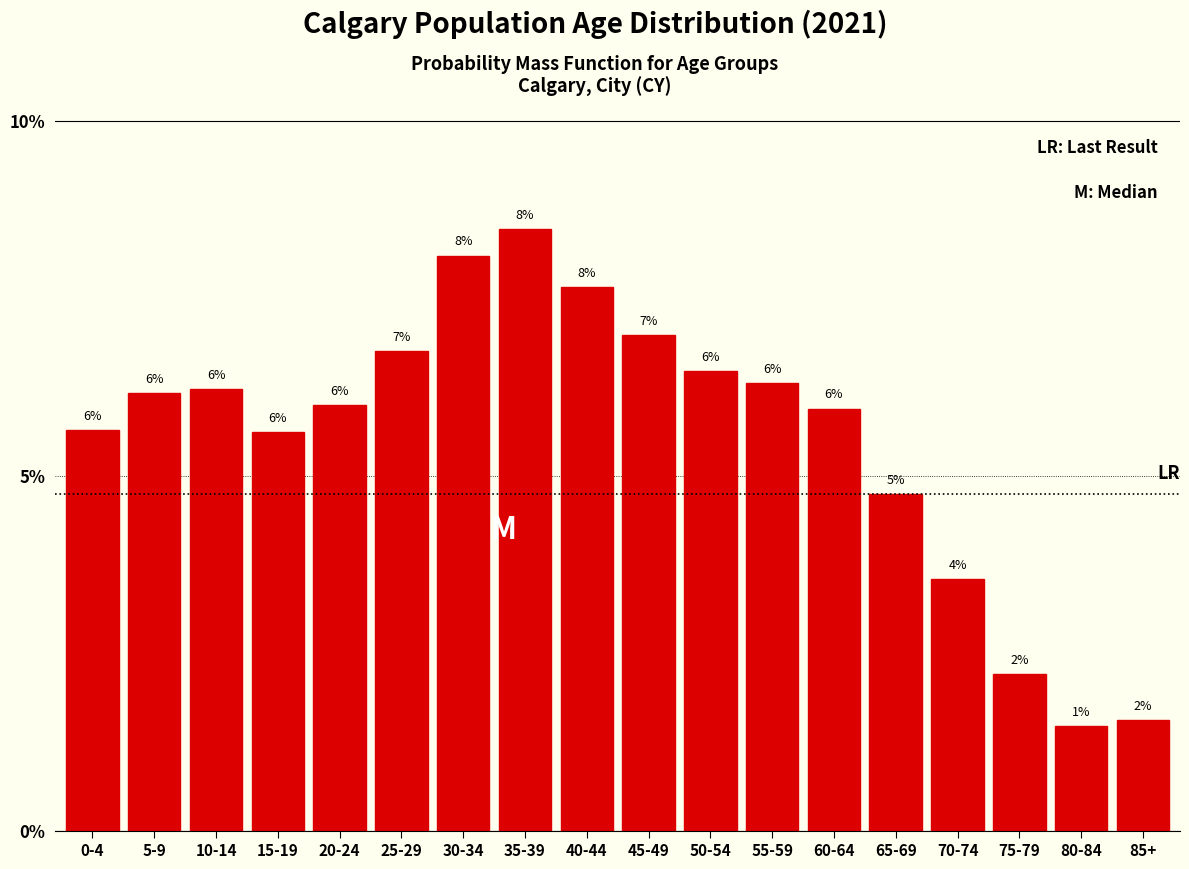

Approximately how many times larger is the value at 30-34 compared to 10-14?

1.3